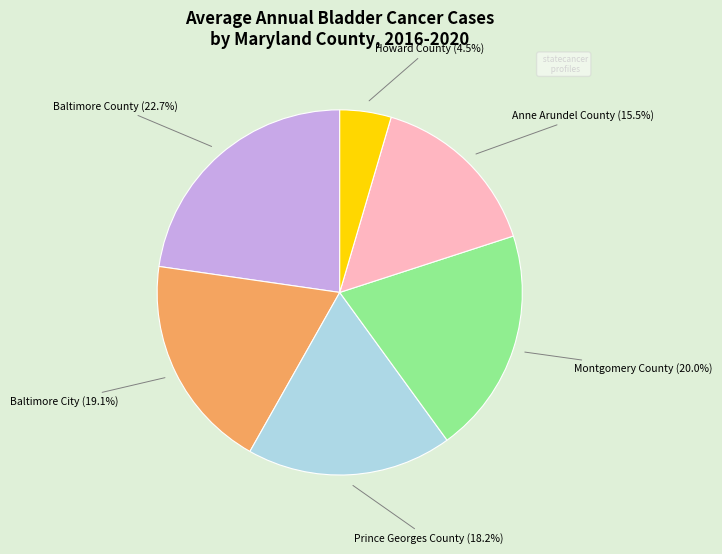

Between Howard County and Baltimore County, which is larger?

Baltimore County